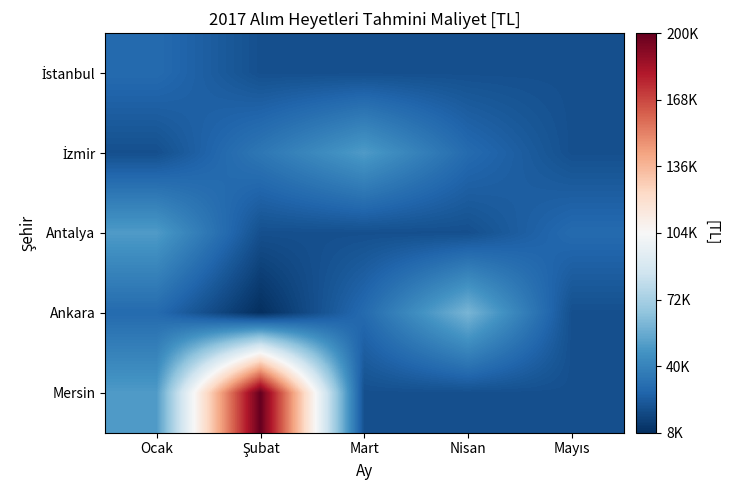

What is the spread (max minus min) of values at Nisan?

40000